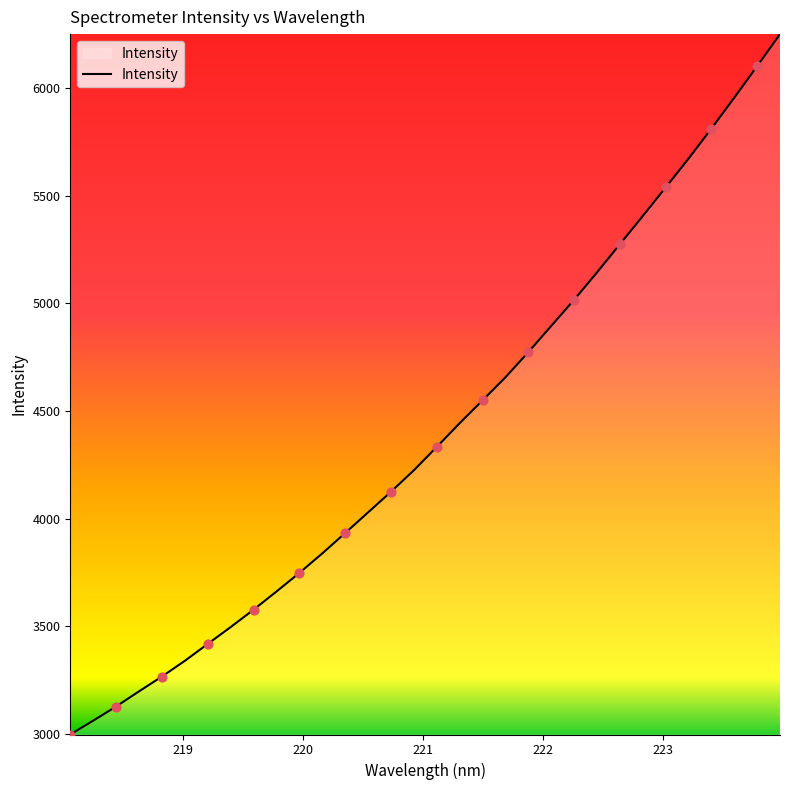

What is the difference between the maximum and minimum values?

3252.7